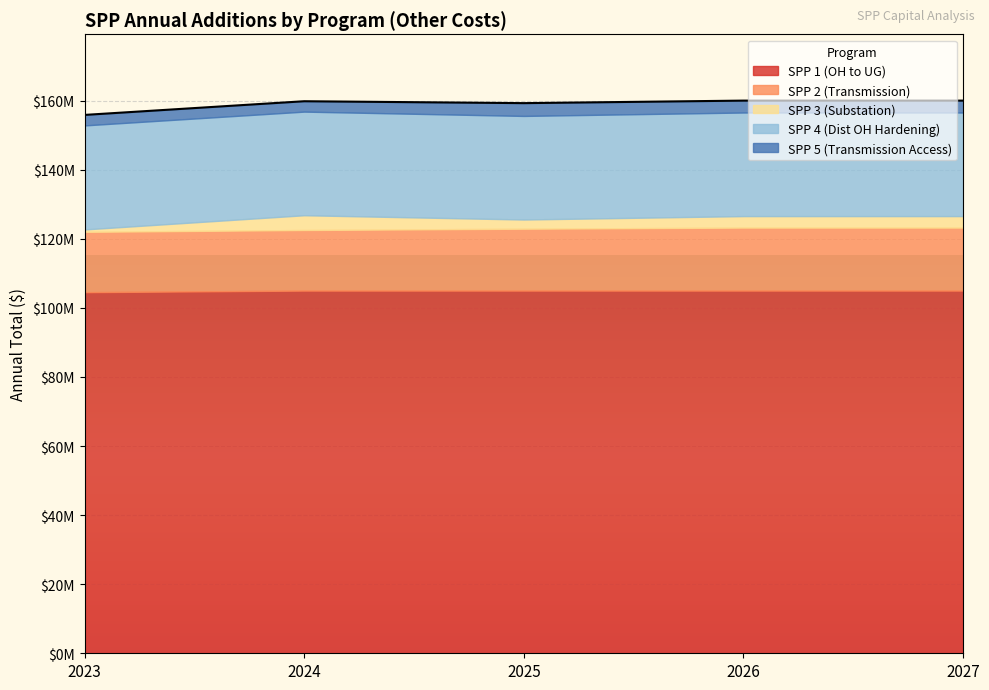

List the series in order of their peak value, highest first.

SPP 1 (OH to UG), SPP 4 (Dist OH Hardening), SPP 2 (Transmission), SPP 3 (Substation), SPP 5 (Transmission Access)